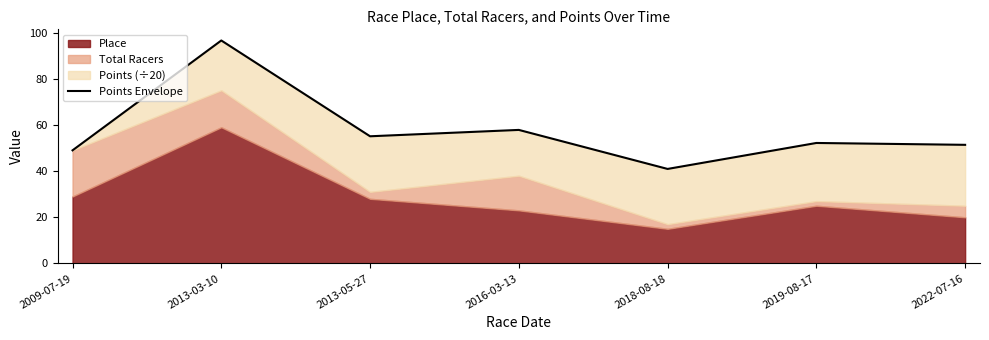

At which category does the data reach its first local valley?

2013-05-27